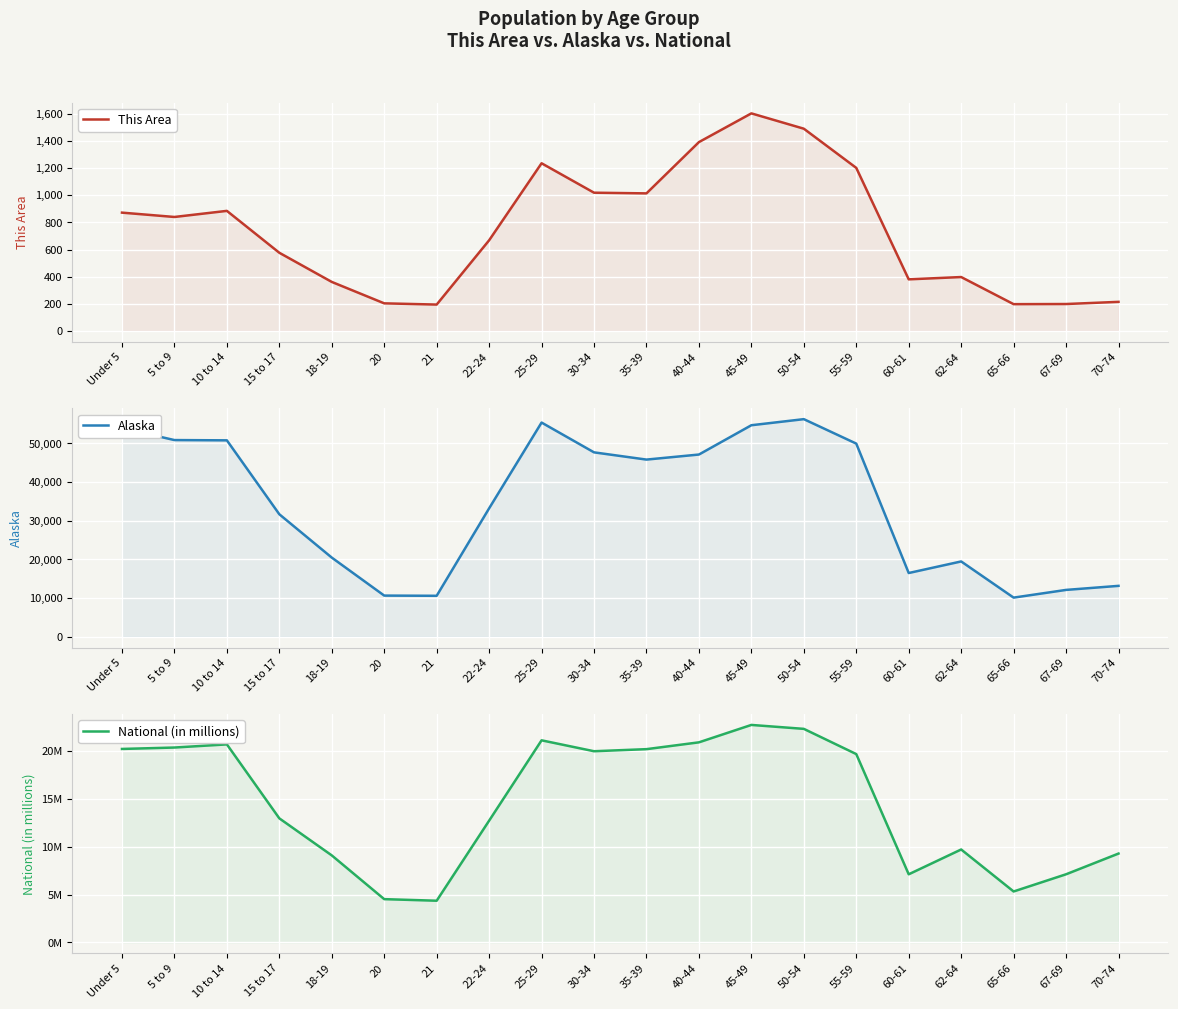

Which series has the widest spread of values?

Alaska